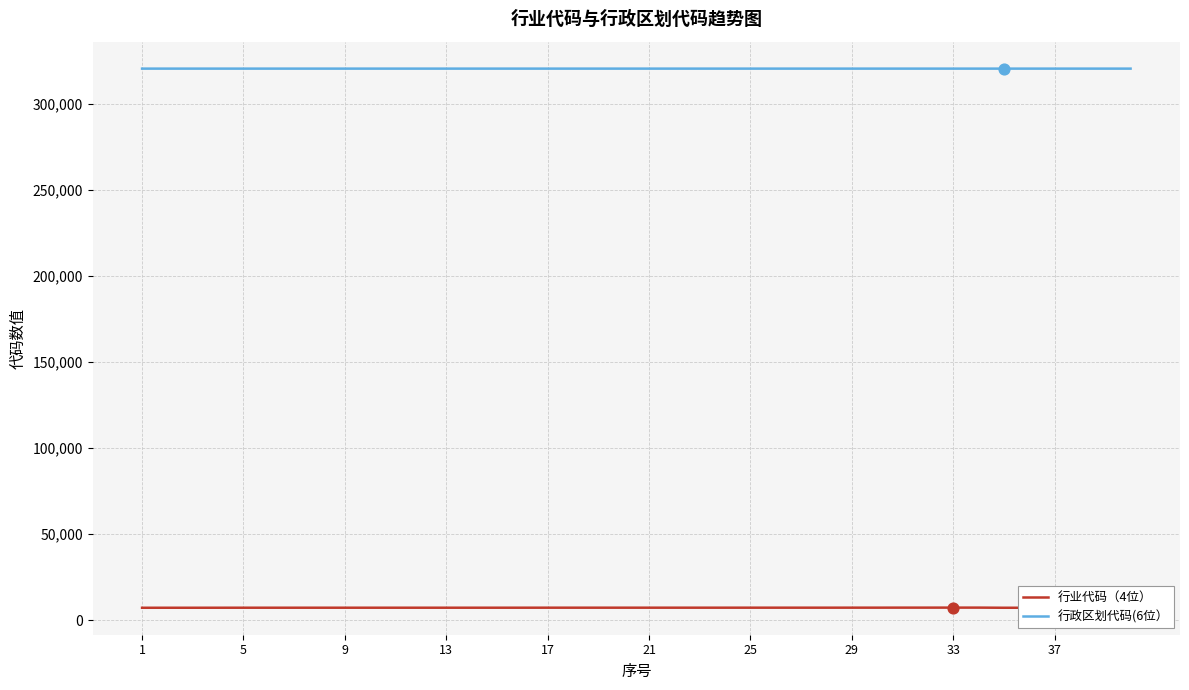

At how many categories does at least one series exceed 21835?

40